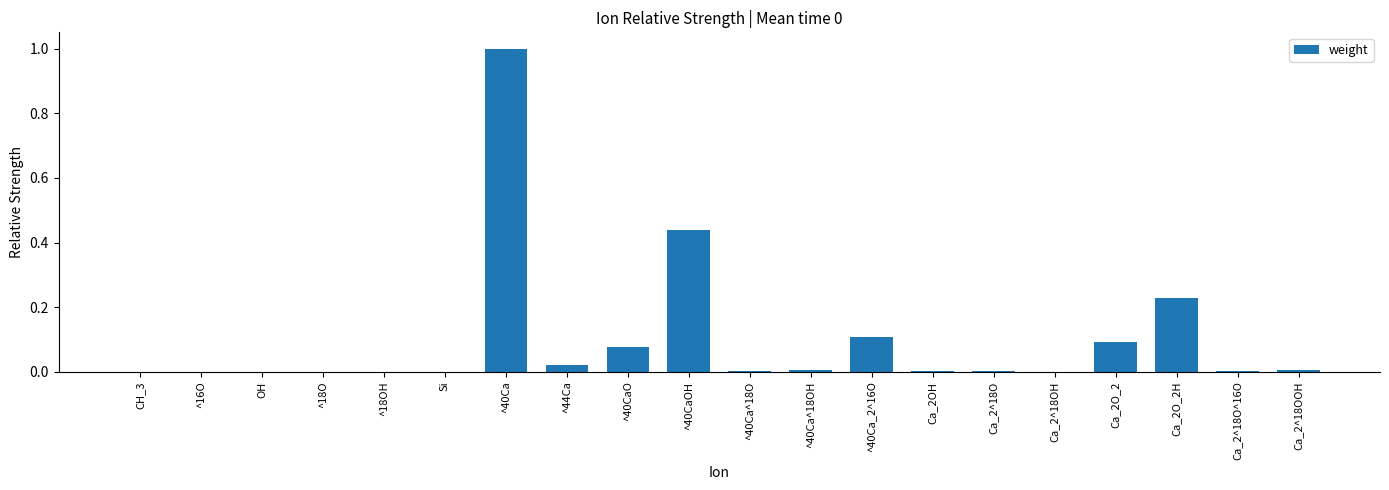

The value at Si is 0.0. True or false?

True